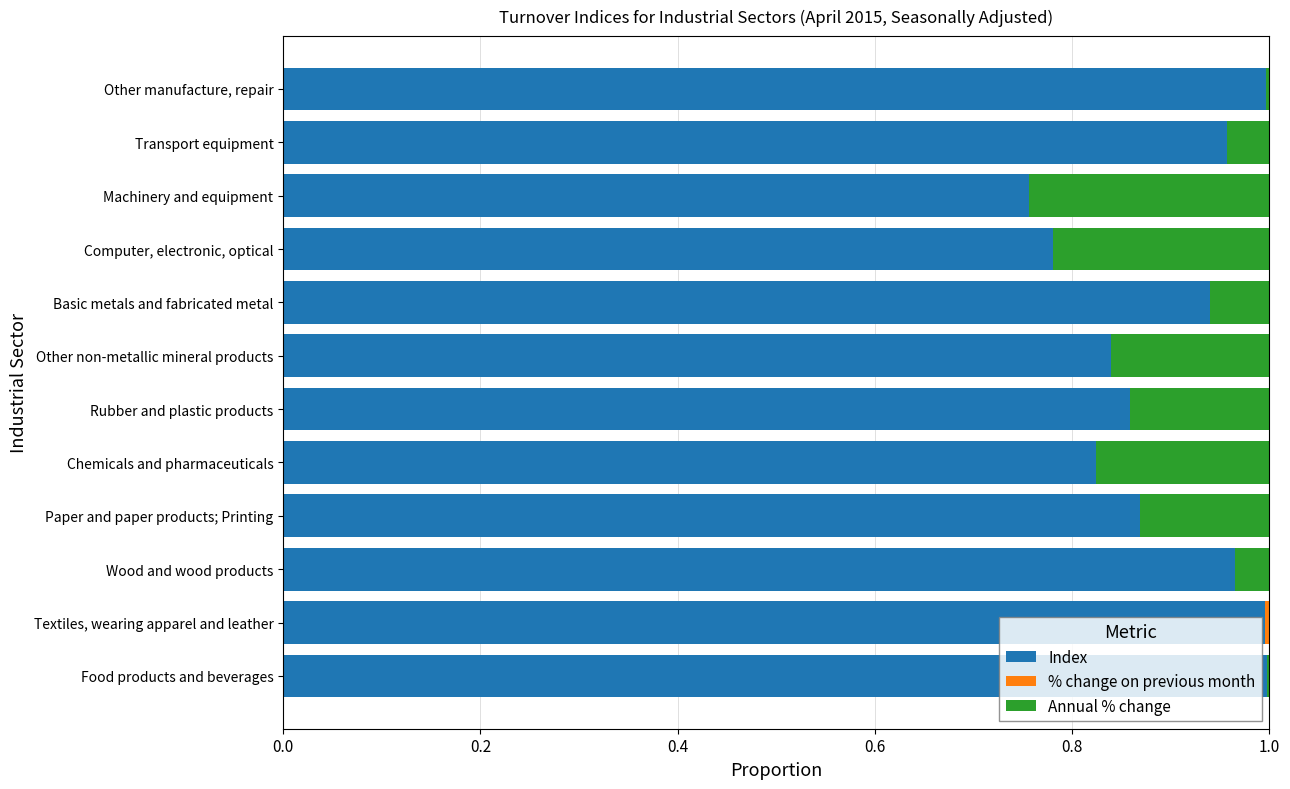

Is it true that Index equals 1.0 at Transport equipment?

True